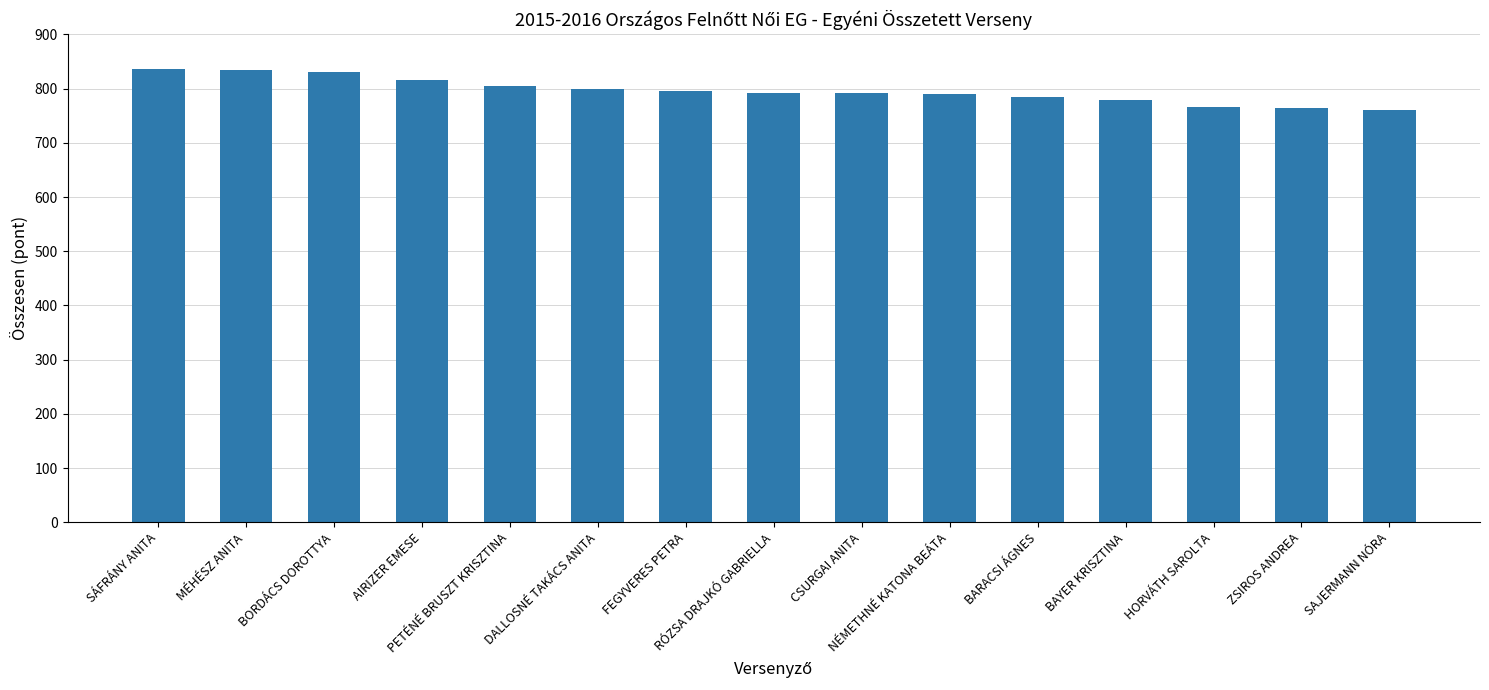

What is the average value?

796